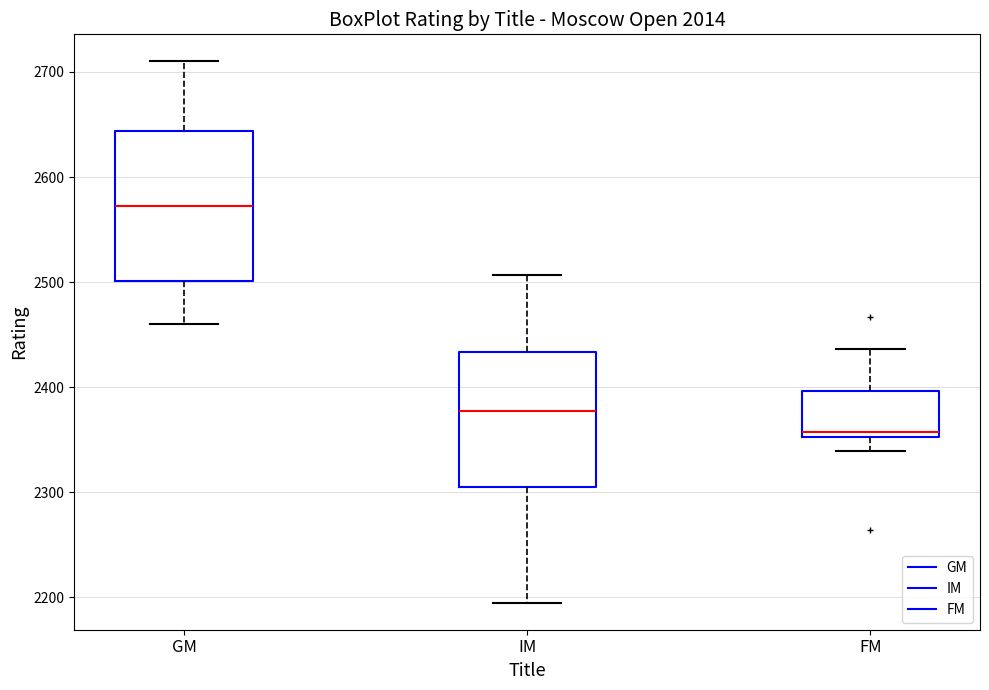

Which box's median line is the lowest?

FM